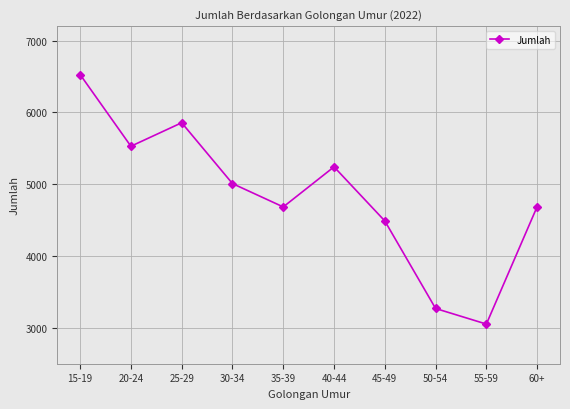

What is the label of the 4th point from the left?

30-34